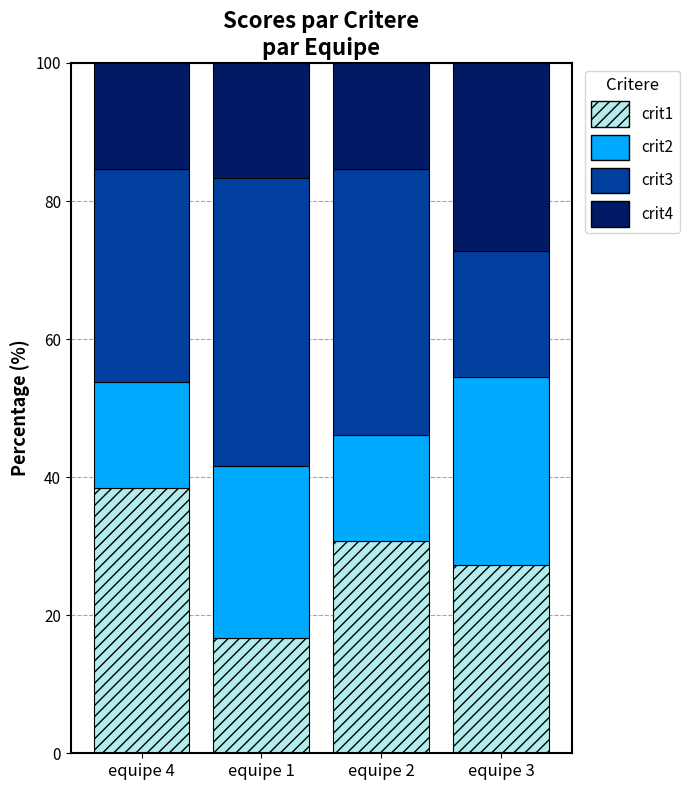

Reading left to right, transcribe the values for crit1.

equipe 4=38.5	equipe 1=16.7	equipe 2=30.8	equipe 3=27.3